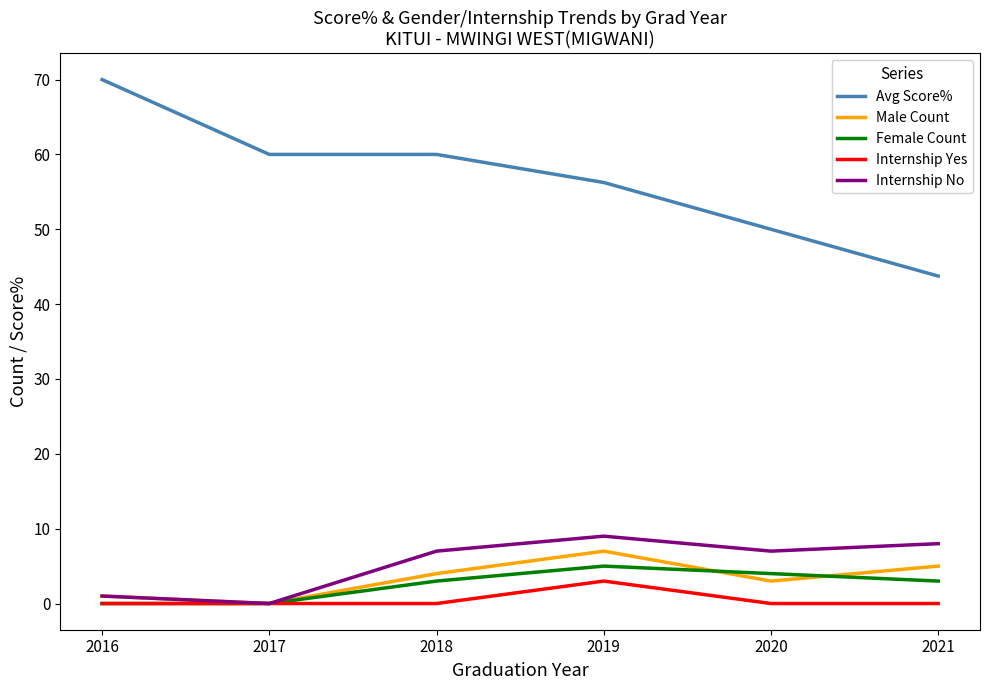

What is the approximate value of Avg Score% at 2017?

60.0